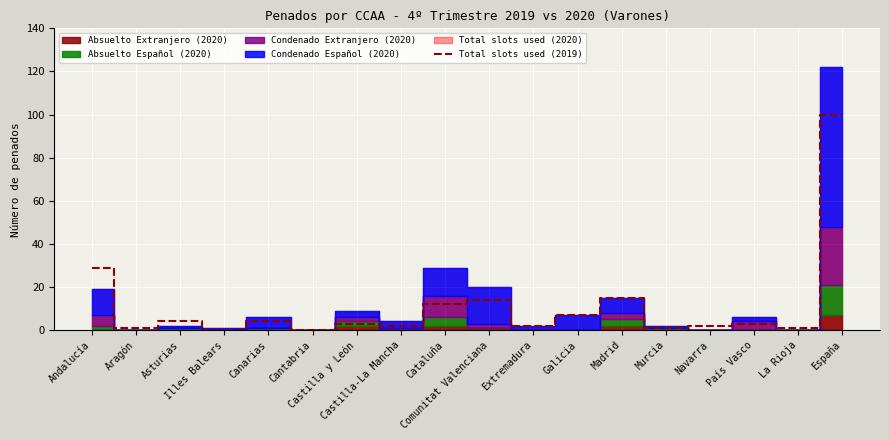

List the labels in order of value, largest first.

España, Andalucía, Madrid, Comunitat Valenciana, Cataluña, Galicia, Asturias, Canarias, Castilla y León, País Vasco, Castilla-La Mancha, Extremadura, Navarra, Aragón, Murcia, La Rioja, Illes Balears, Cantabria